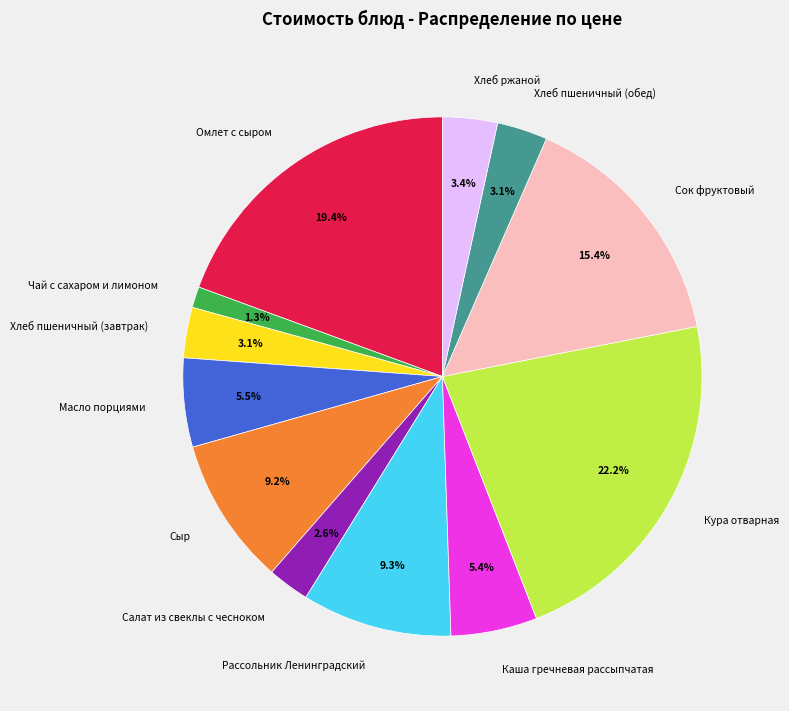

How many segments does this pie chart have?

12